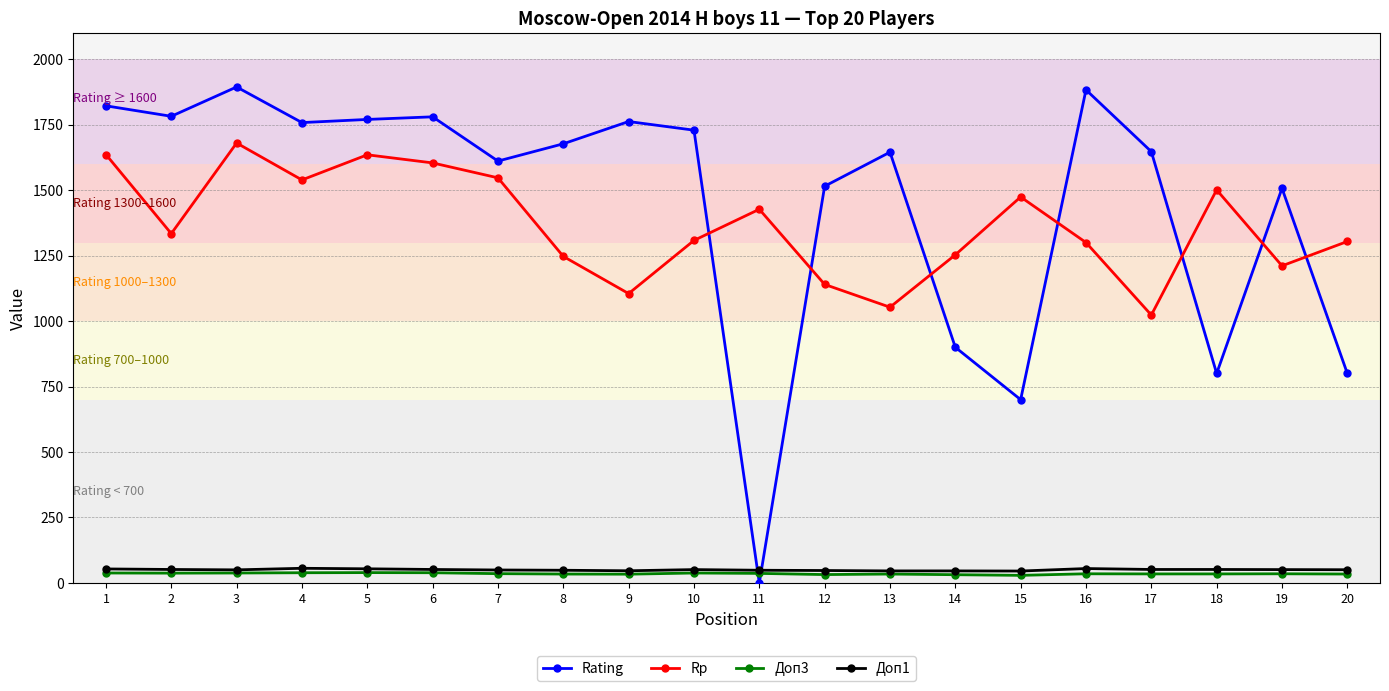

Which series changed the most between 1 and 13?

Rp